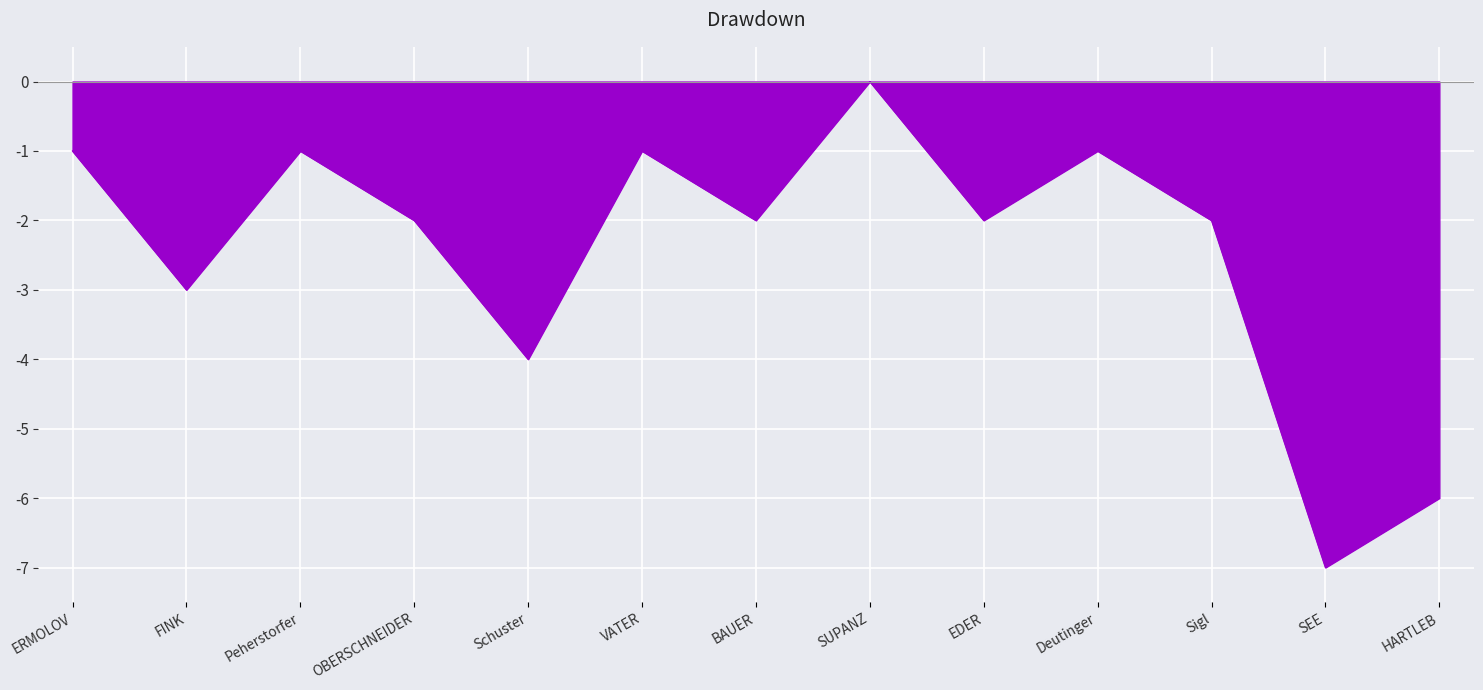

Reading left to right, extract all data points from this chart.

-1	-3	-1	-2	-4	-1	-2	0	-2	-1	-2	-7	-6